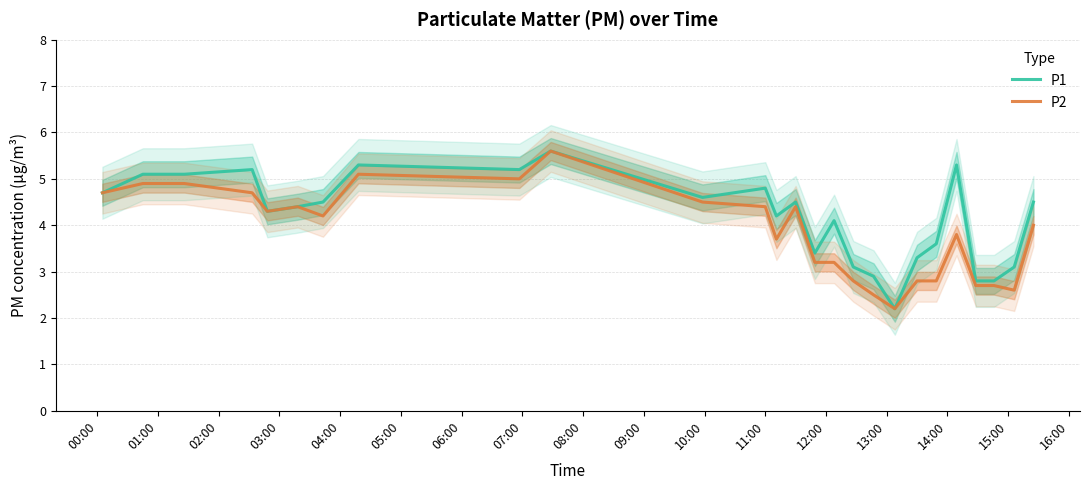

What is the maximum value for P1?

5.6